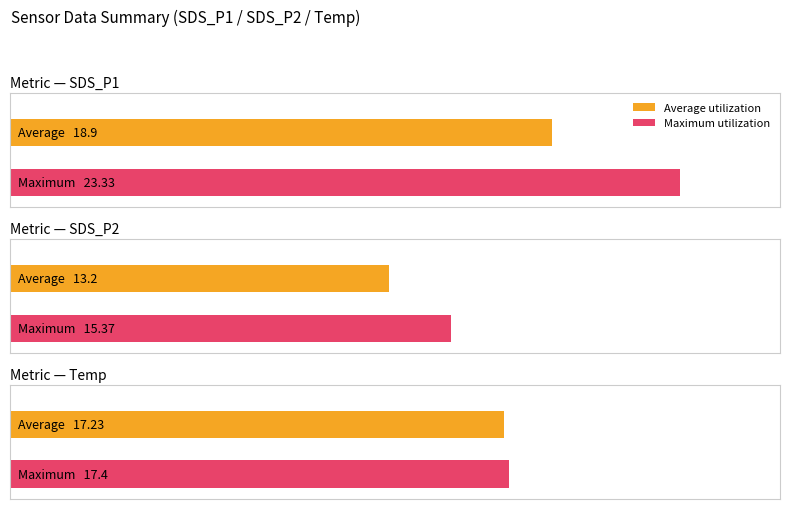

What are all the series names shown in the legend?

Average utilization, Maximum utilization